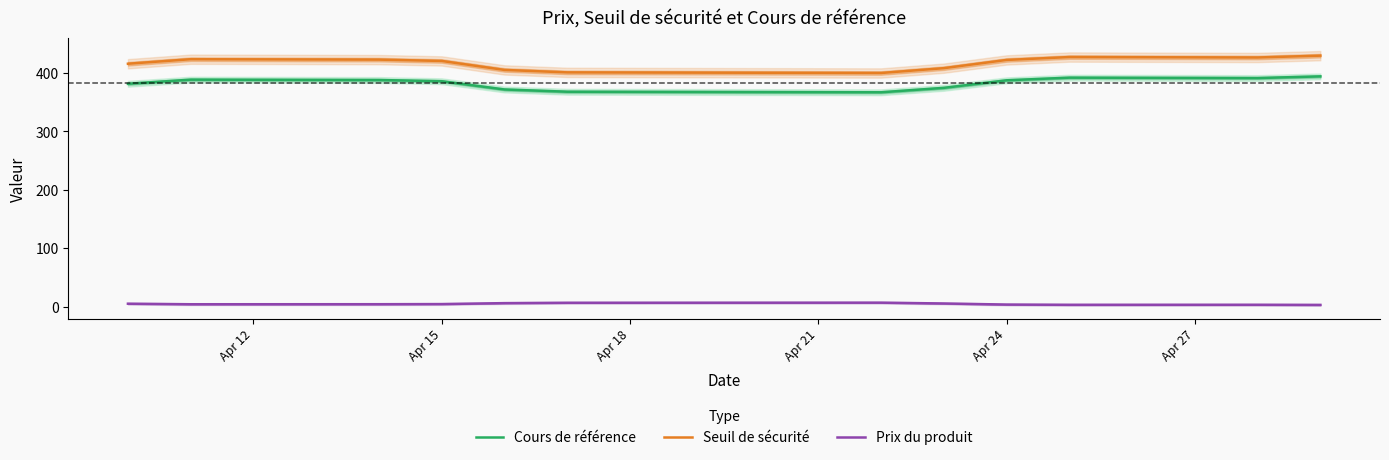

Which series has the largest total across all categories?

Seuil de sécurité